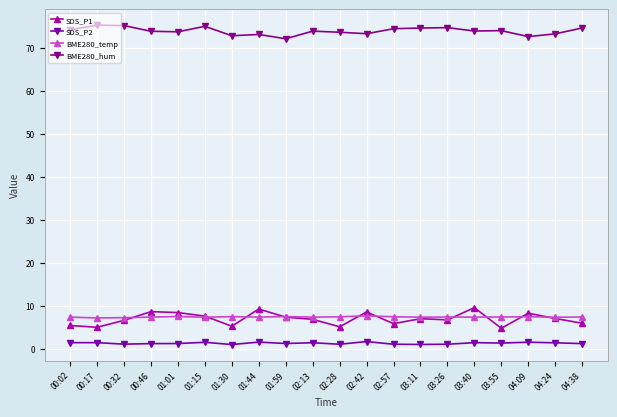

Does the chart have visible grid lines?

Yes